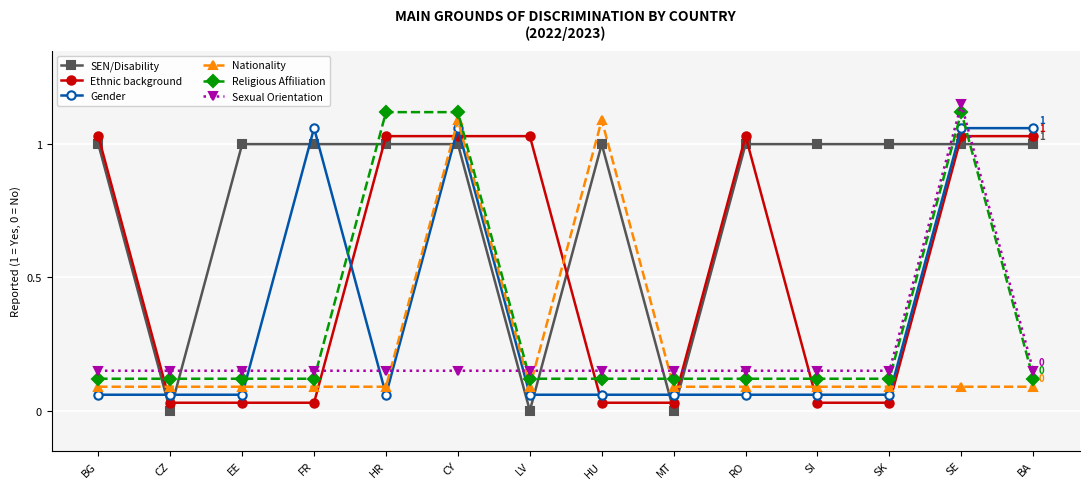

True or false: Ethnic background and SEN/Disability intersect in this chart.

True